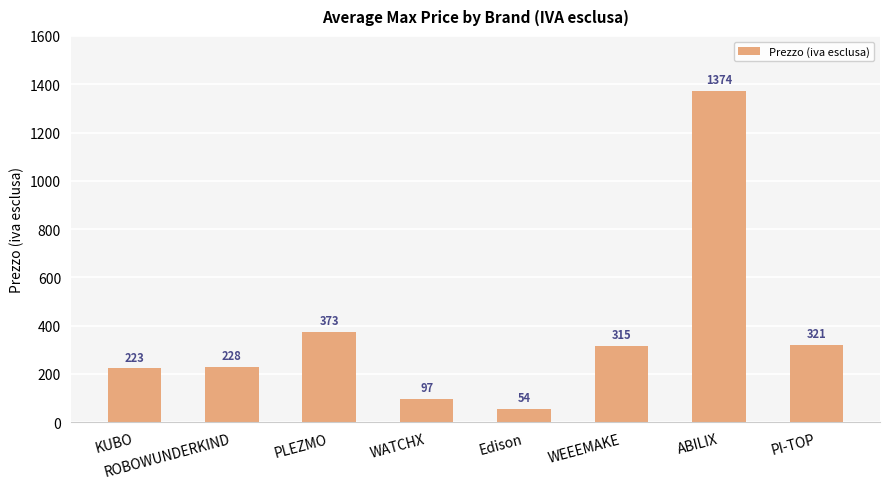

Reading left to right, list all the values displayed in this chart.

223	228	373	97	54	315	1374	321